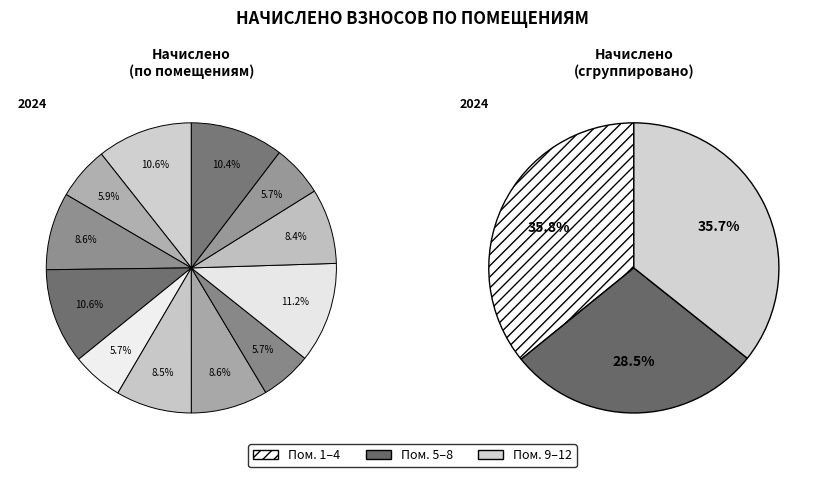

Is there a majority slice in this chart?

No